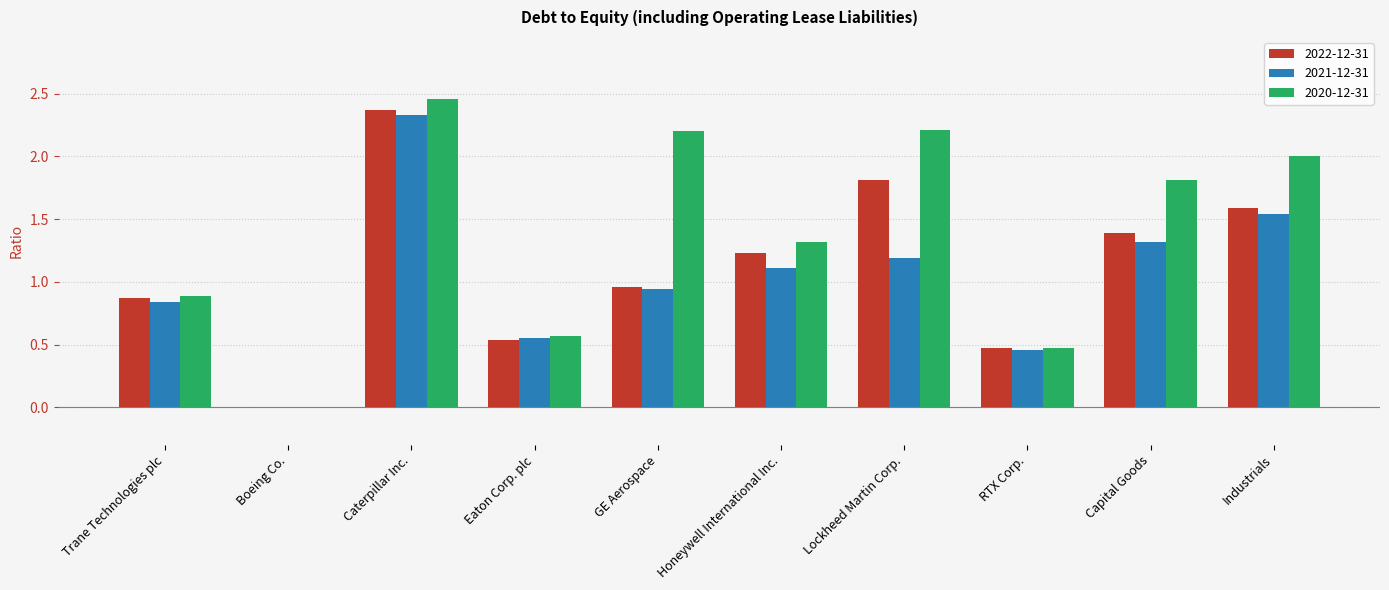

What are all the series names shown in the legend?

2022-12-31, 2021-12-31, 2020-12-31